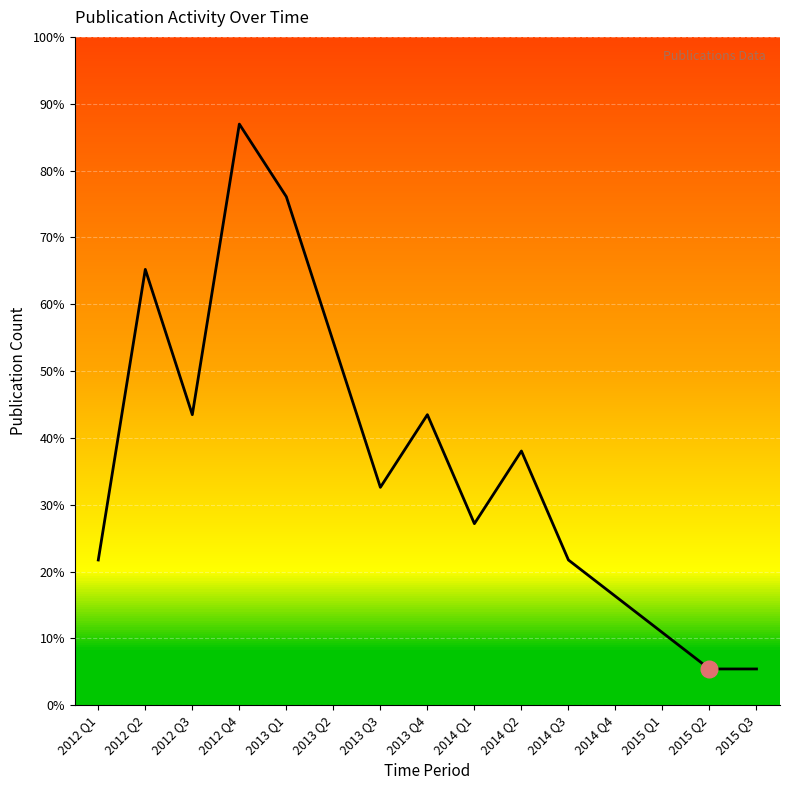

Does the chart have visible grid lines?

Yes